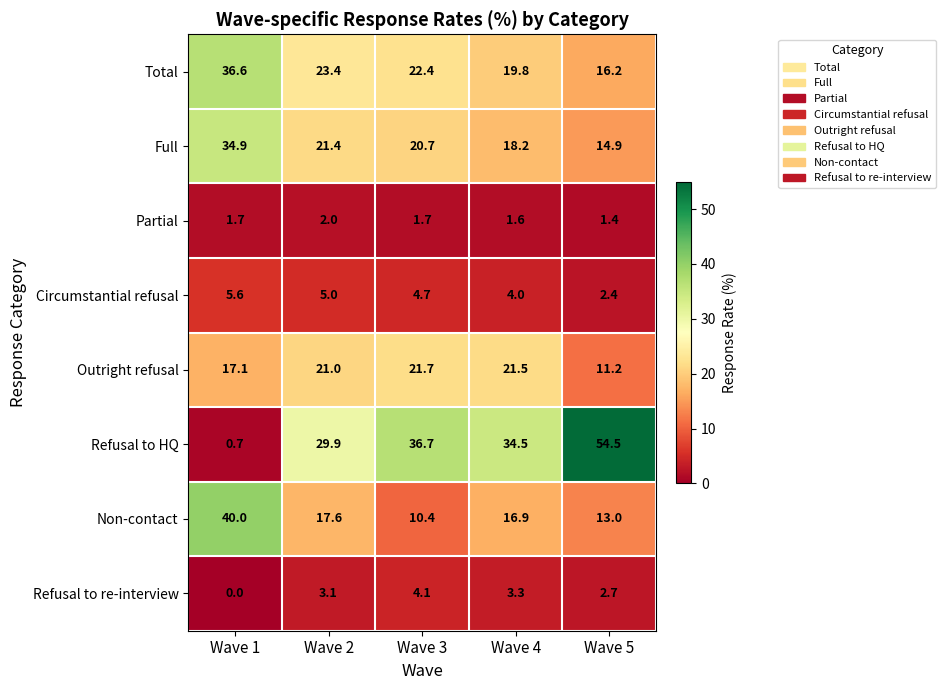

Which category has the highest value in the Full series?

Wave 1